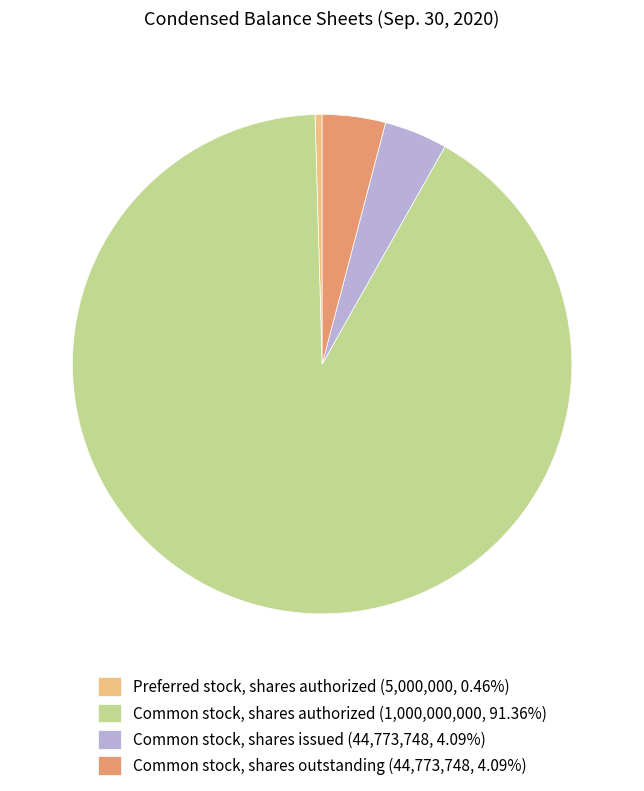

The Common stock, shares authorized slice represents 91% of the pie. True or false?

True